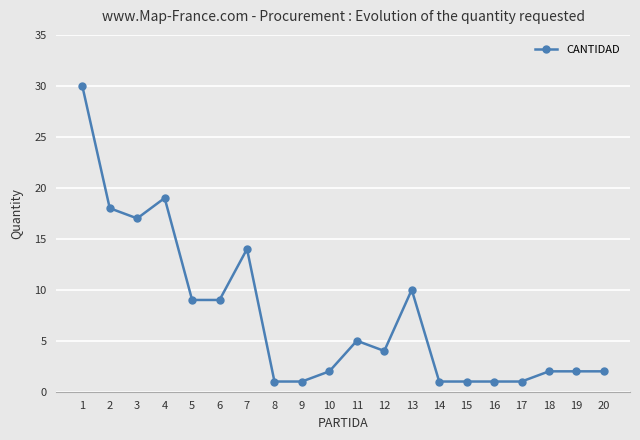

Reading left to right, what are all the values shown in this chart?

1=30	2=18	3=17	4=19	5=9	6=9	7=14	8=1	9=1	10=2	11=5	12=4	13=10	14=1	15=1	16=1	17=1	18=2	19=2	20=2